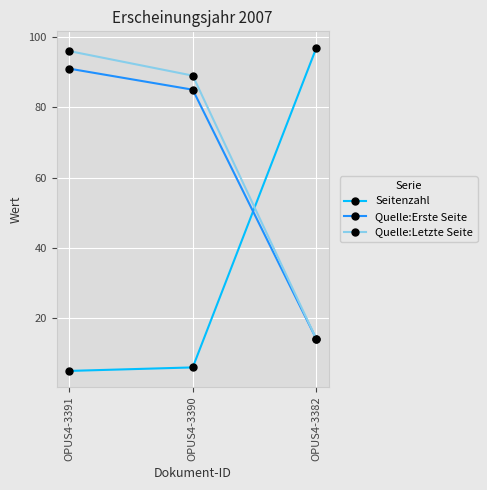

Which category has the highest value in the Seitenzahl series?

OPUS4-3382